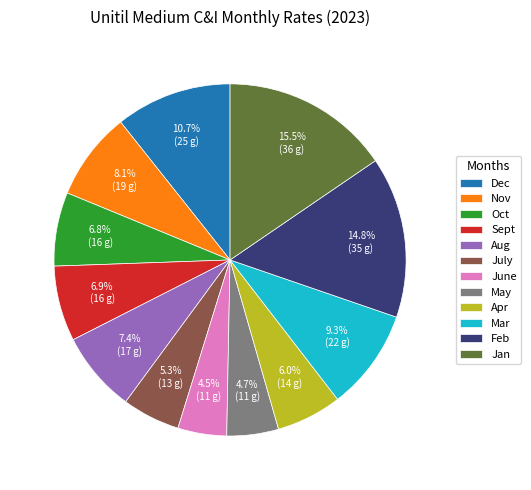

What percentage is NOT represented by Aug?

92.6%